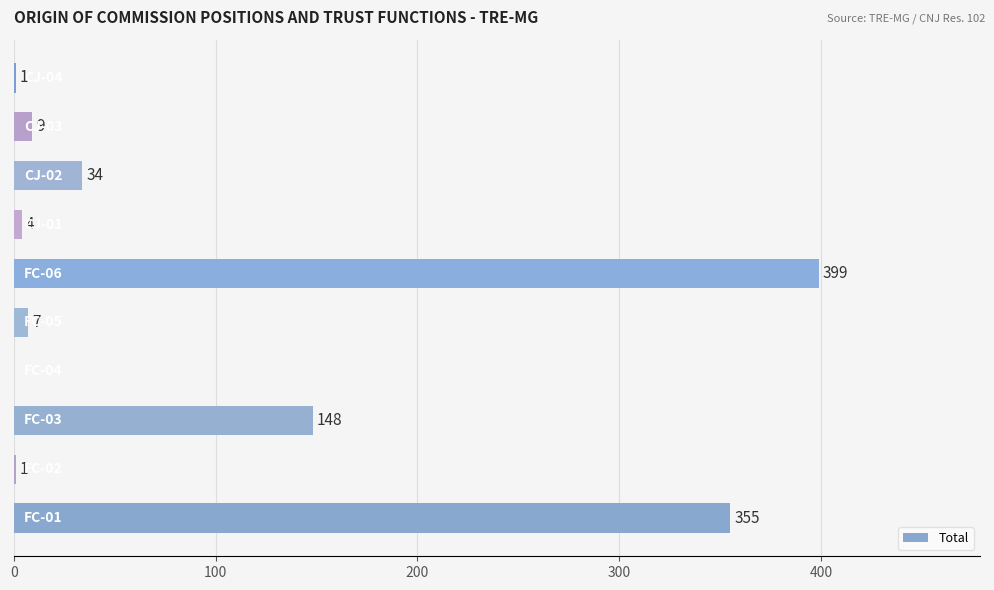

What is the maximum value shown in the chart?

399